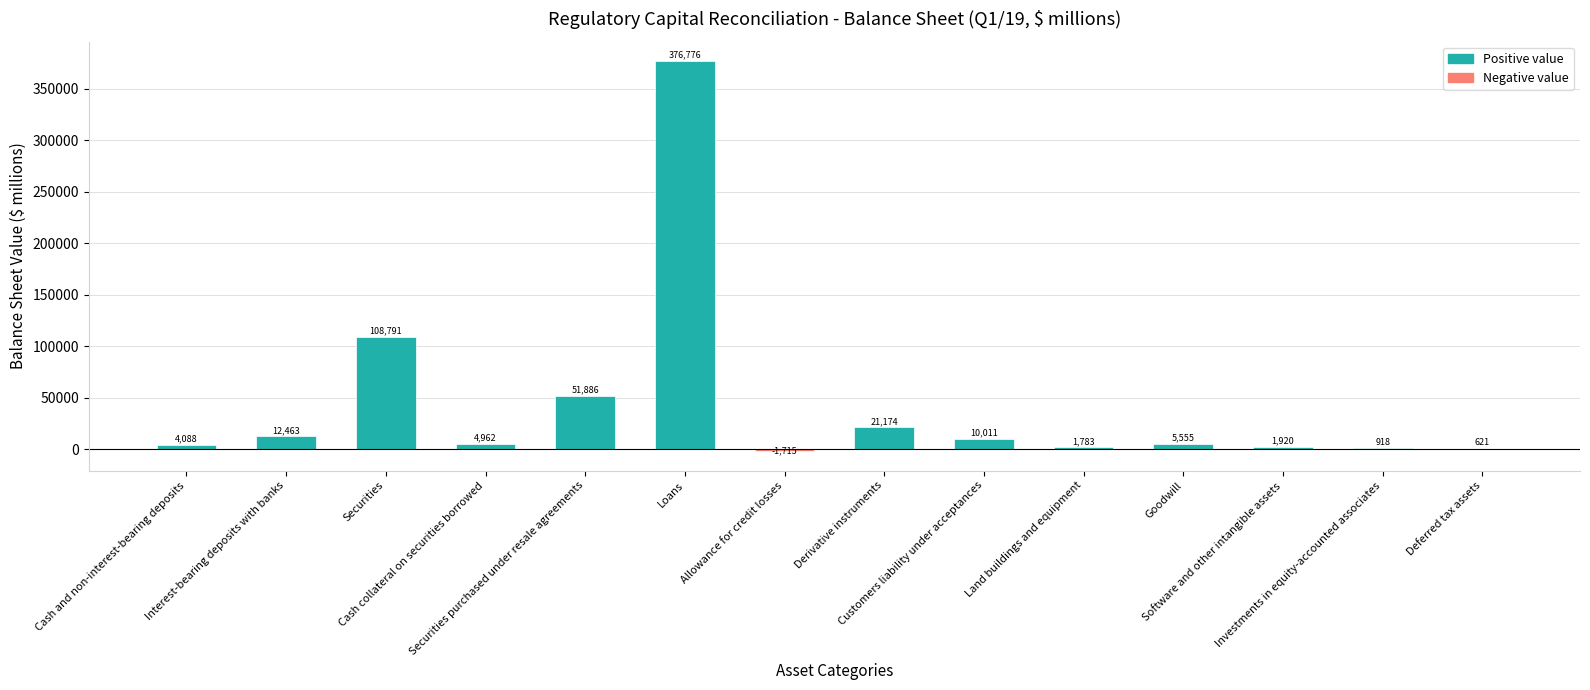

Which has a higher value, Investments in equity-accounted associates or Cash collateral on securities borrowed?

Cash collateral on securities borrowed